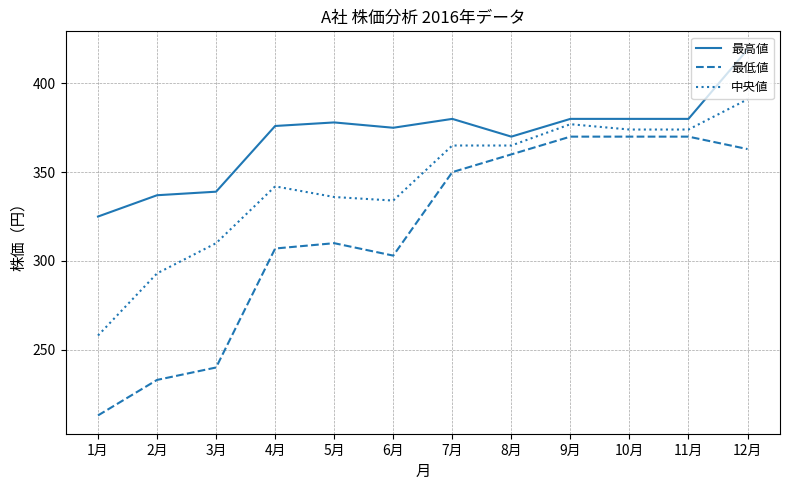

What position from the left is 11月?

11